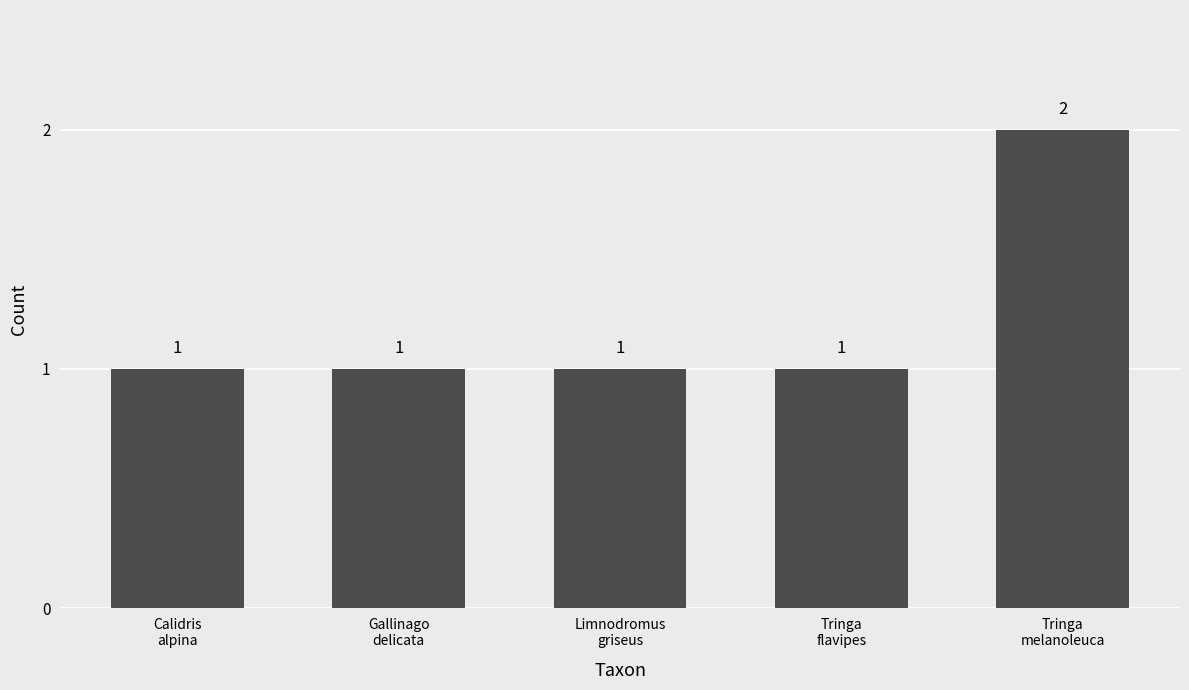

Which category has the highest value across all series?

Tringa
melanoleuca